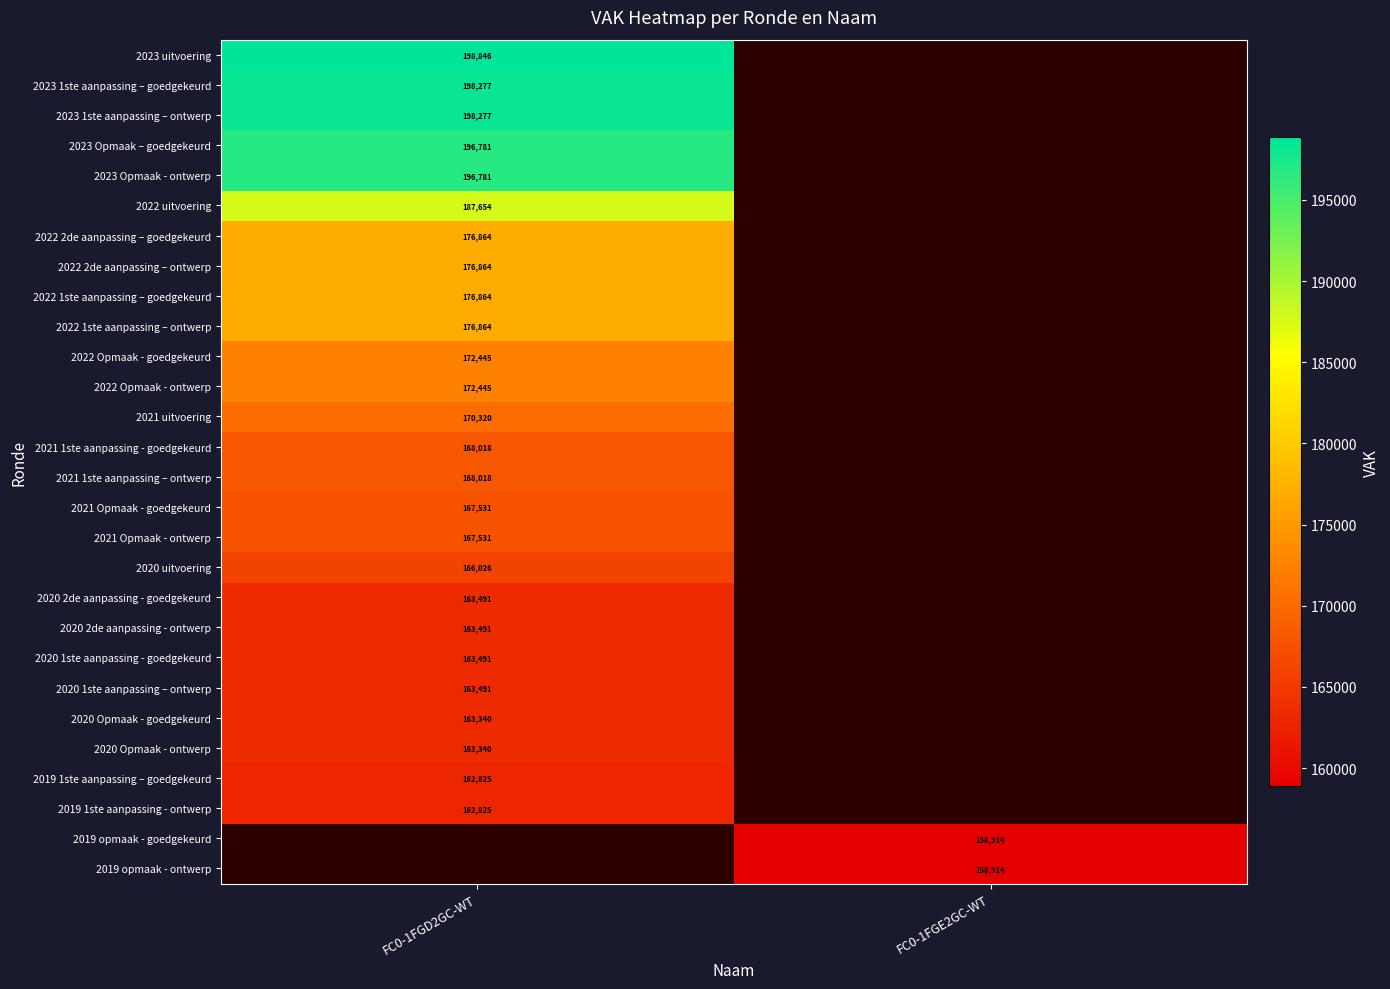

The 2021 1ste aanpassing – ontwerp series shows 168018 at FC0-1FGD2GC-WT. True or false?

True